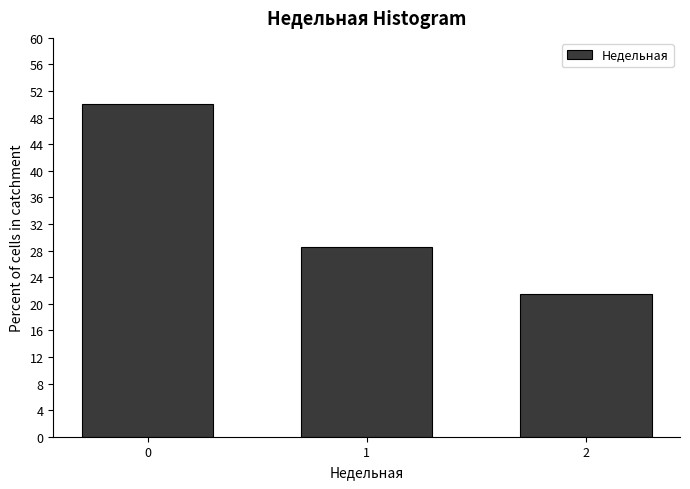

Reading left to right, transcribe all the data shown in this chart.

0=50.0	1=28.6	2=21.4